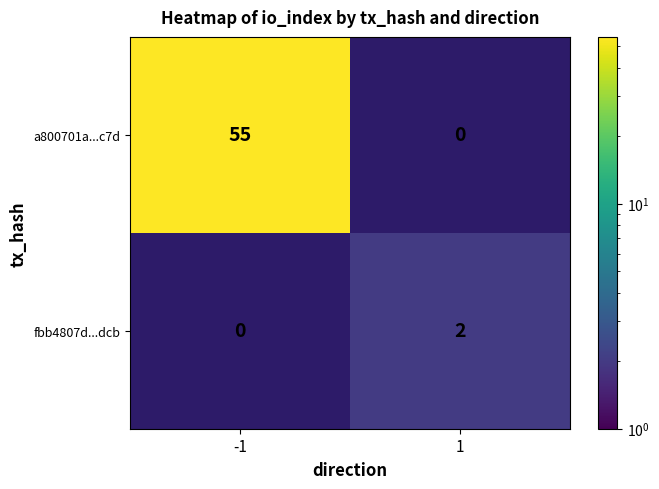

Is the value of a800701a...c7d at -1 greater than the value of fbb4807d...dcb at 1?

Yes